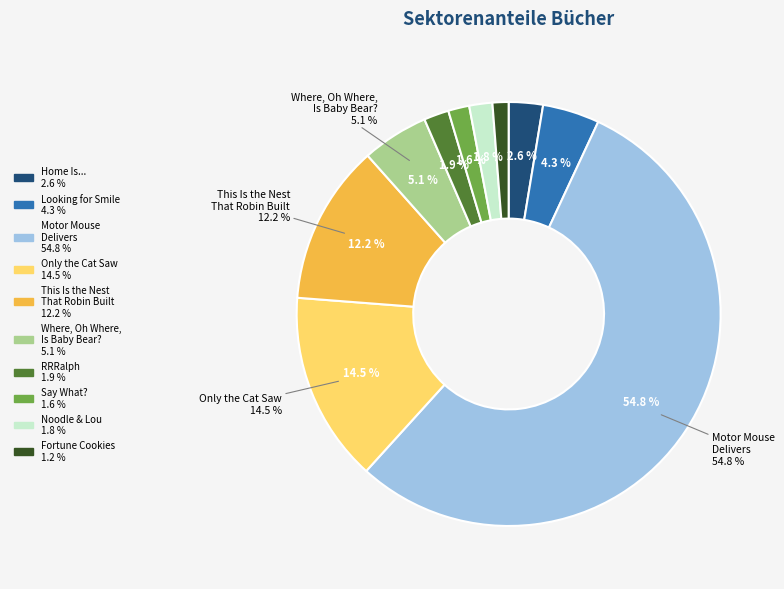

What percentage is the RRRalph slice, to the nearest percent?

2%